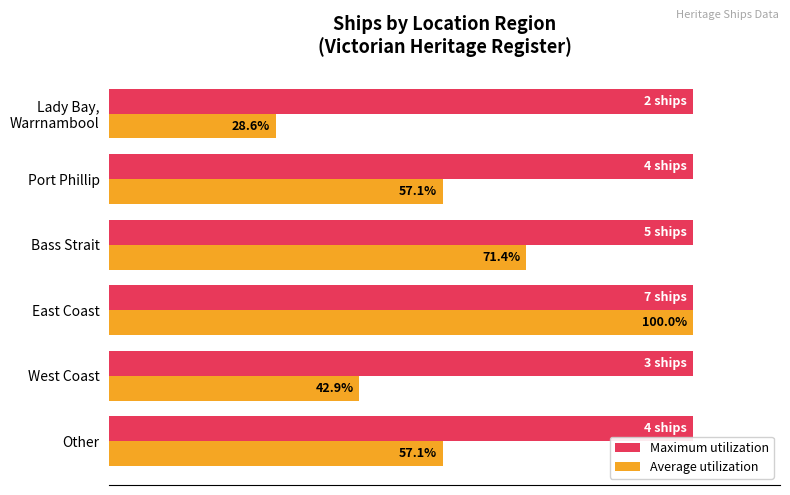

Which series has the widest spread of values?

Average utilization